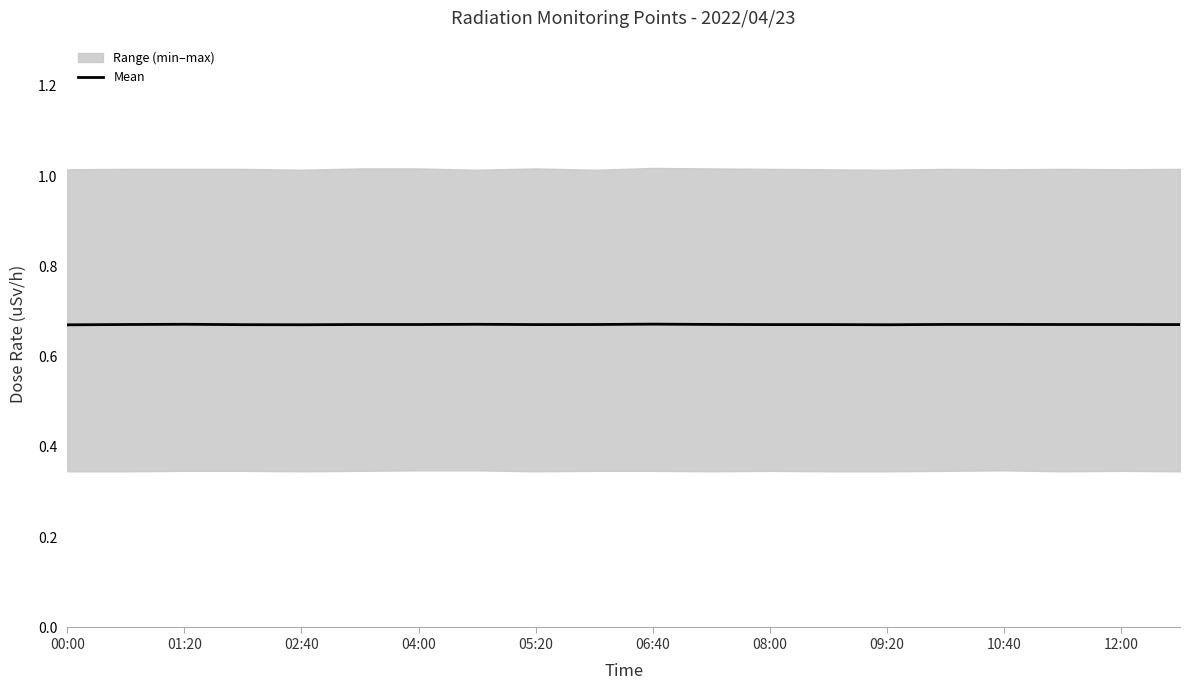

The value of Mean at 04:00 is 0.9. True or false?

False